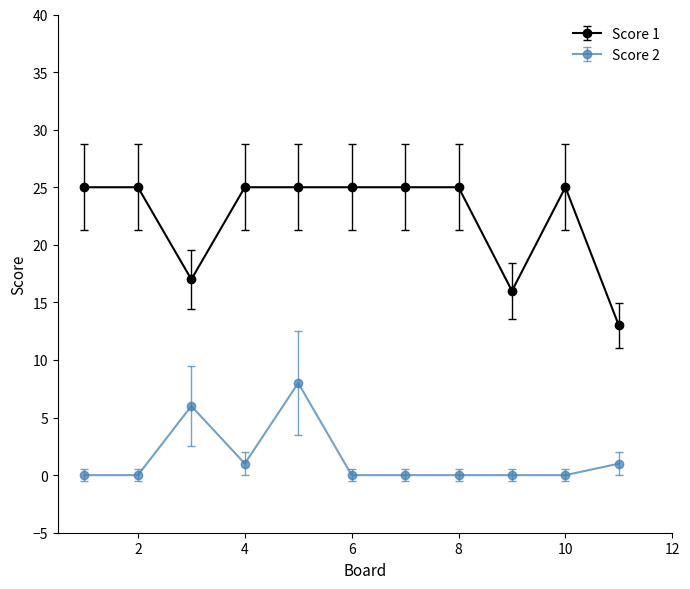

Which series has the largest range (max minus min)?

Score 1